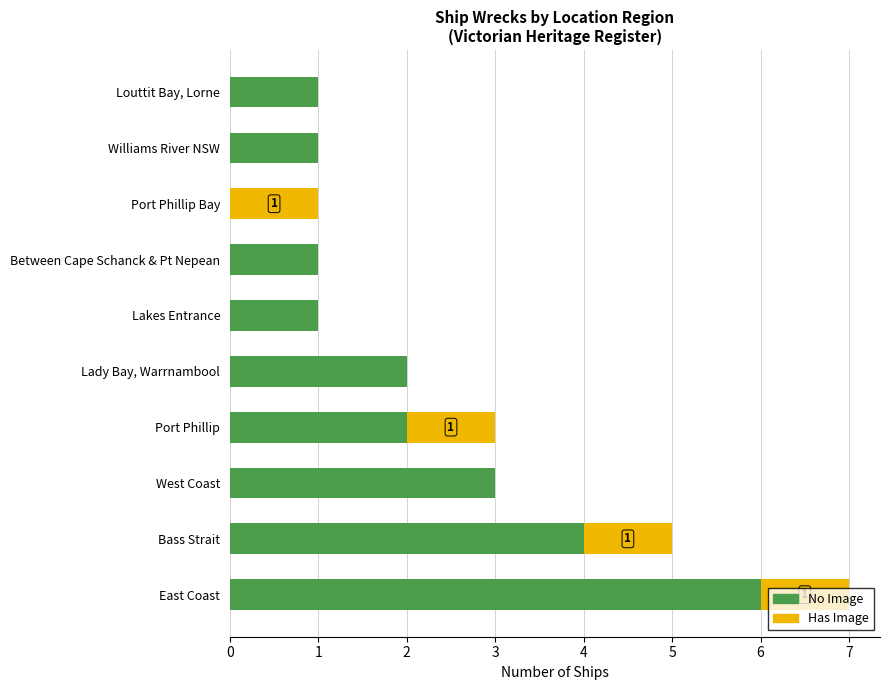

What is the sum of all No Image values?

21